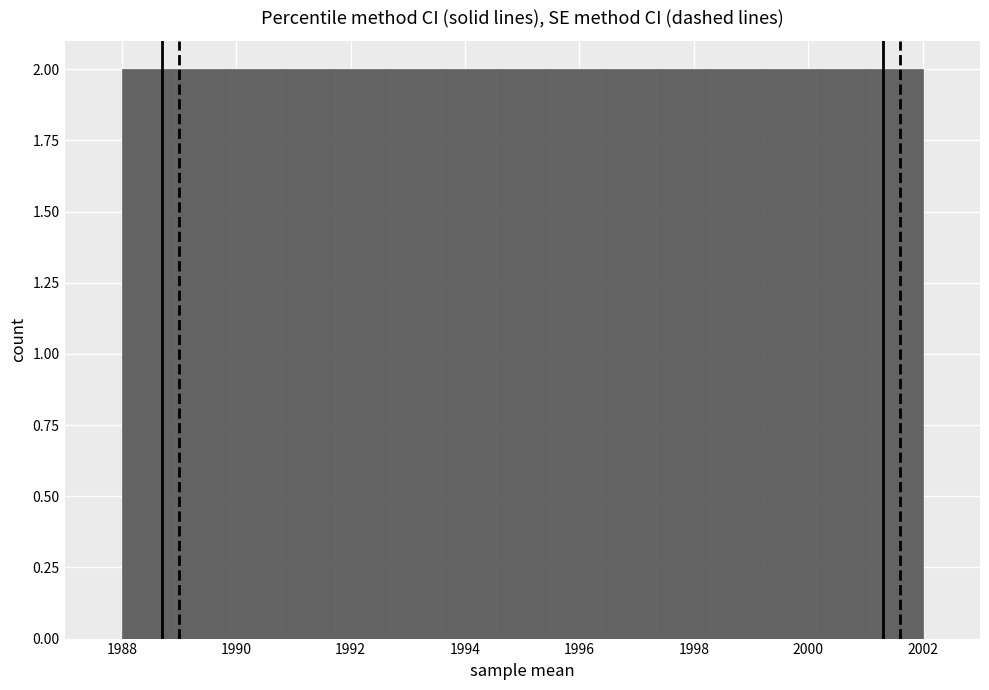

What is the height of the bar covering 1998.2 to 1999.2 on the x-axis? Neither the bar edges nor the heights are printed on the chart, so give them approximately, as read against the axes.

2